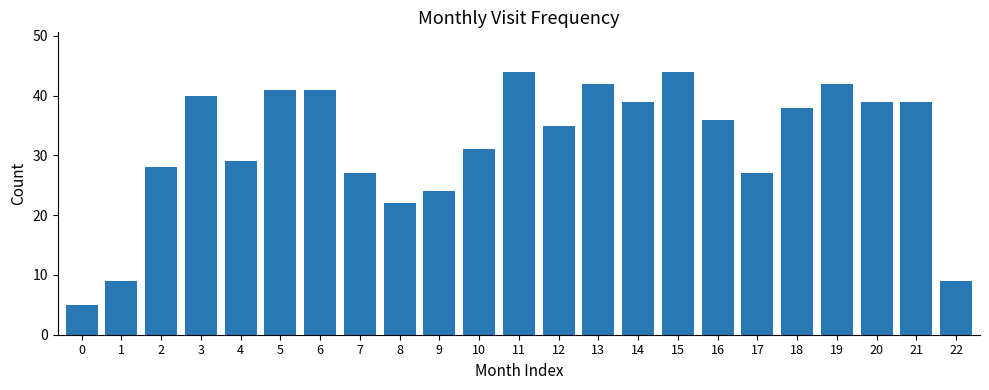

What is the difference between the second highest and second lowest values?

35